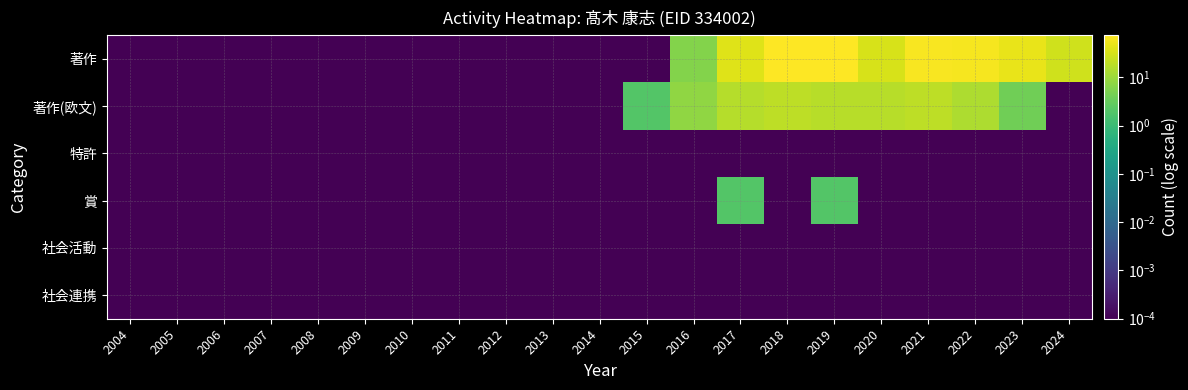

At which category is the sum across all series the highest?

2018